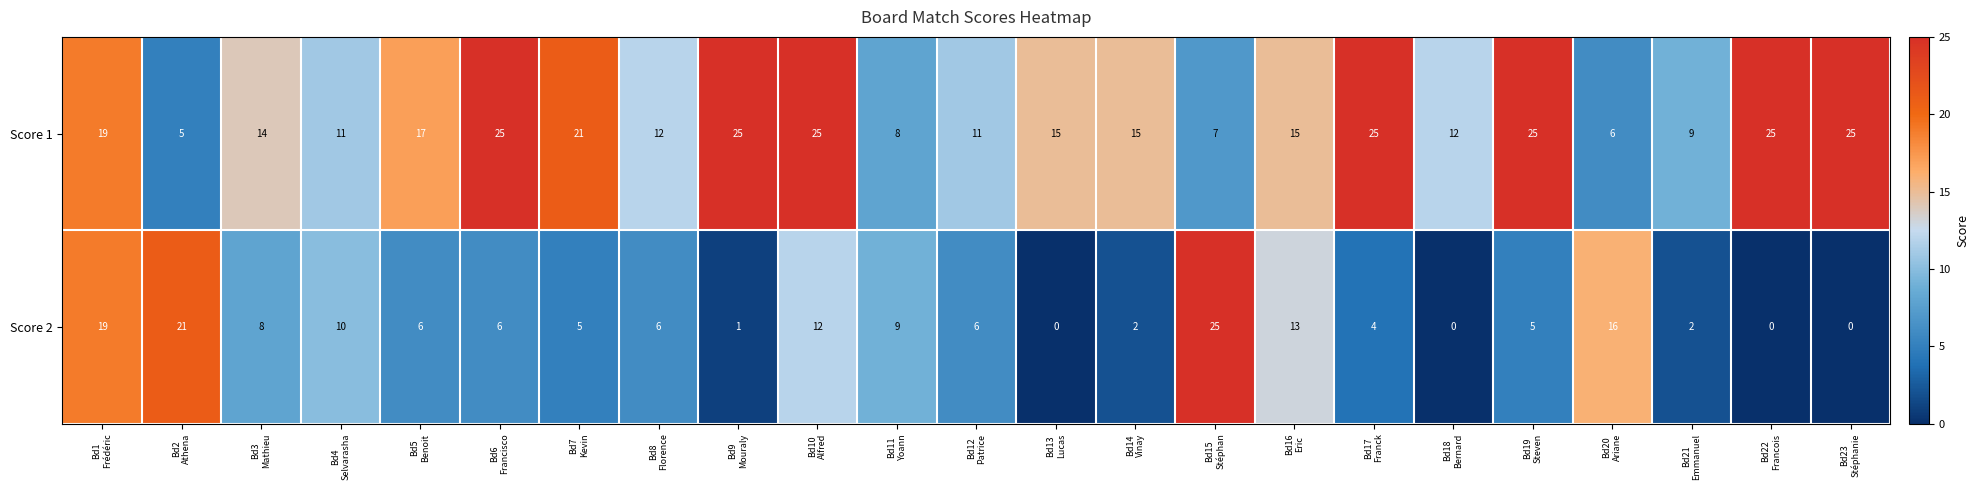

Which series has the largest total across all categories?

Score 1